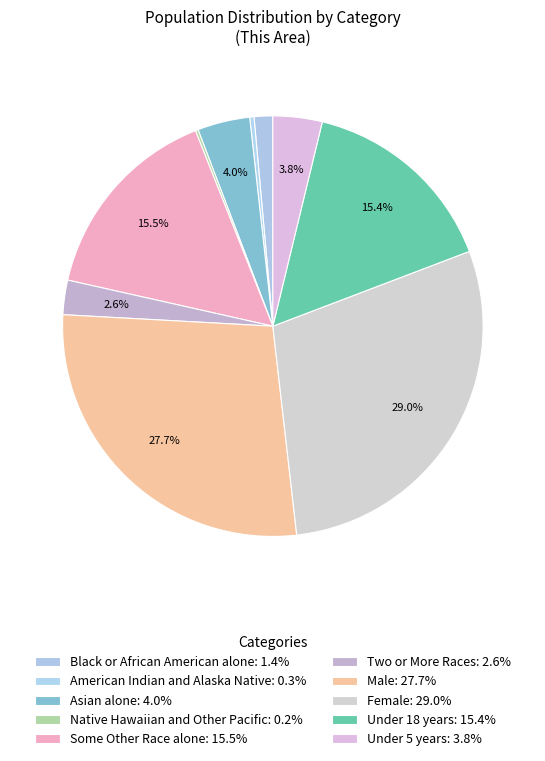

What percentage is the Some Other Race alone slice, to the nearest percent?

15%